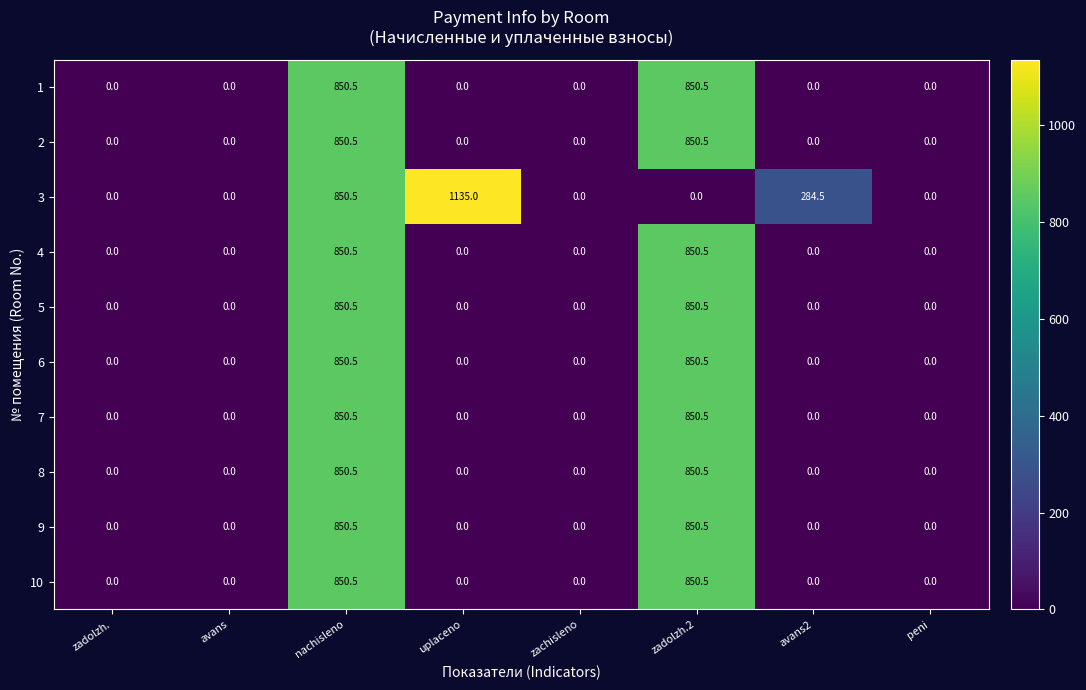

Which series has the largest range (max minus min)?

3